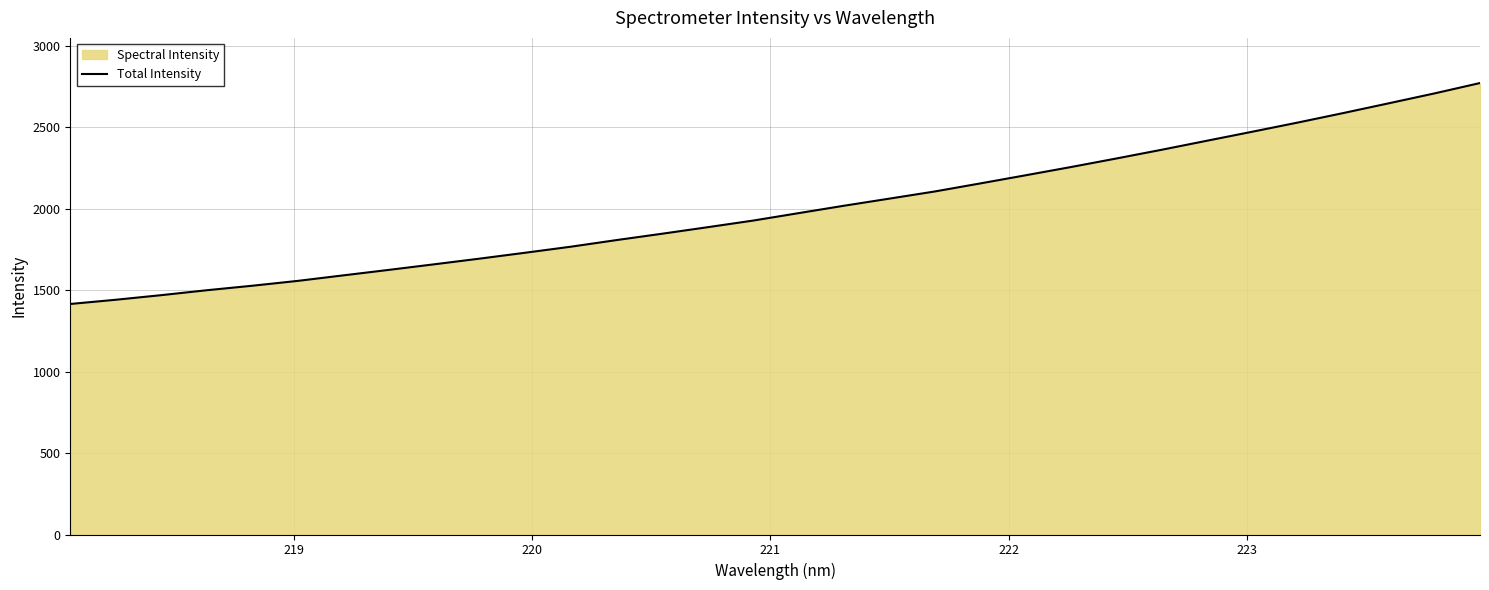

What is the maximum value shown in the chart?

2772.6